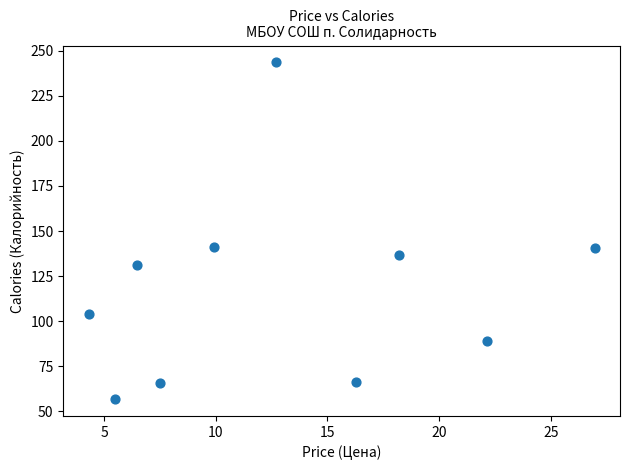

What is the range of Y values (max minus min)?

186.6